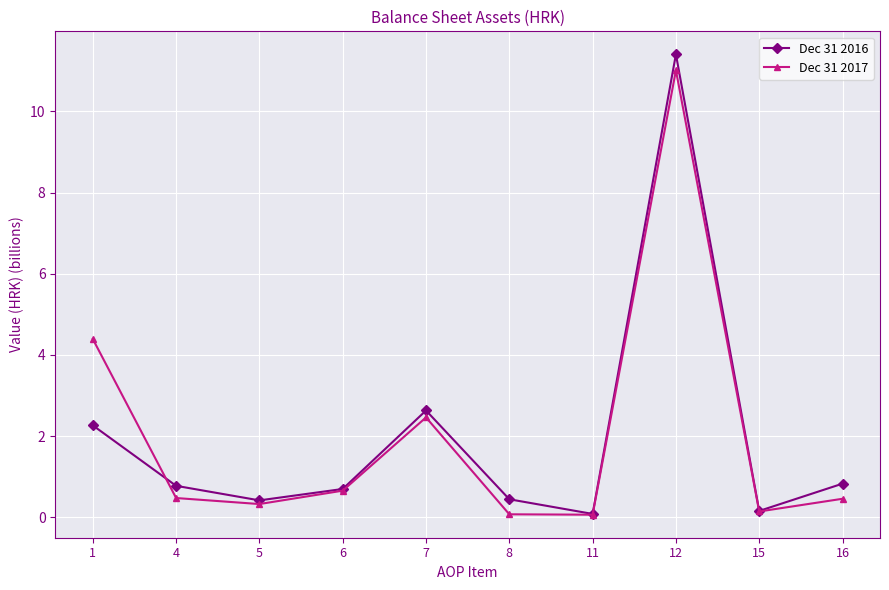

Where is Dec 31 2016 nearest to the value 5?

7